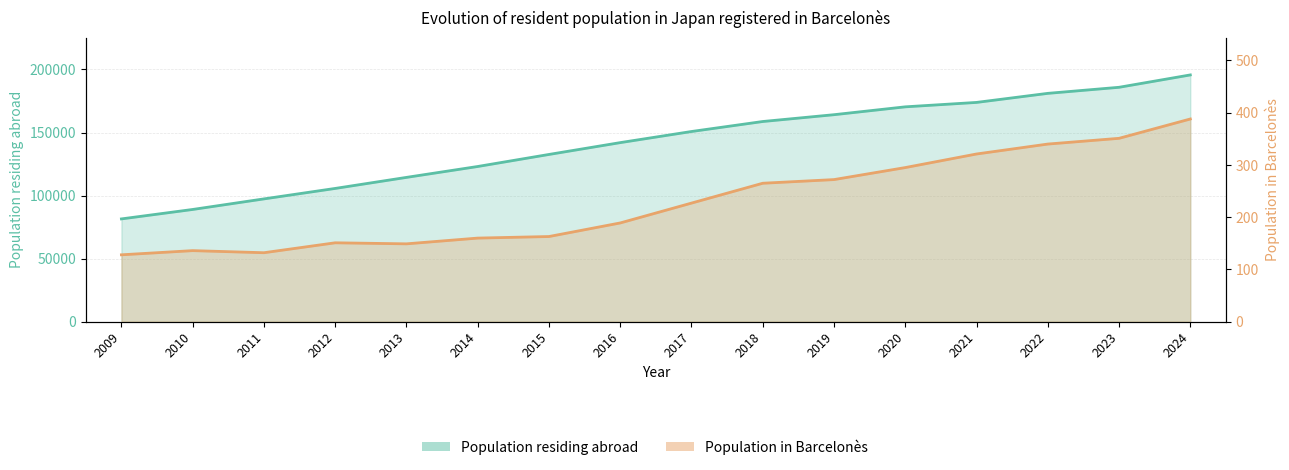

What is the sum of all Population in selected place values?

3667